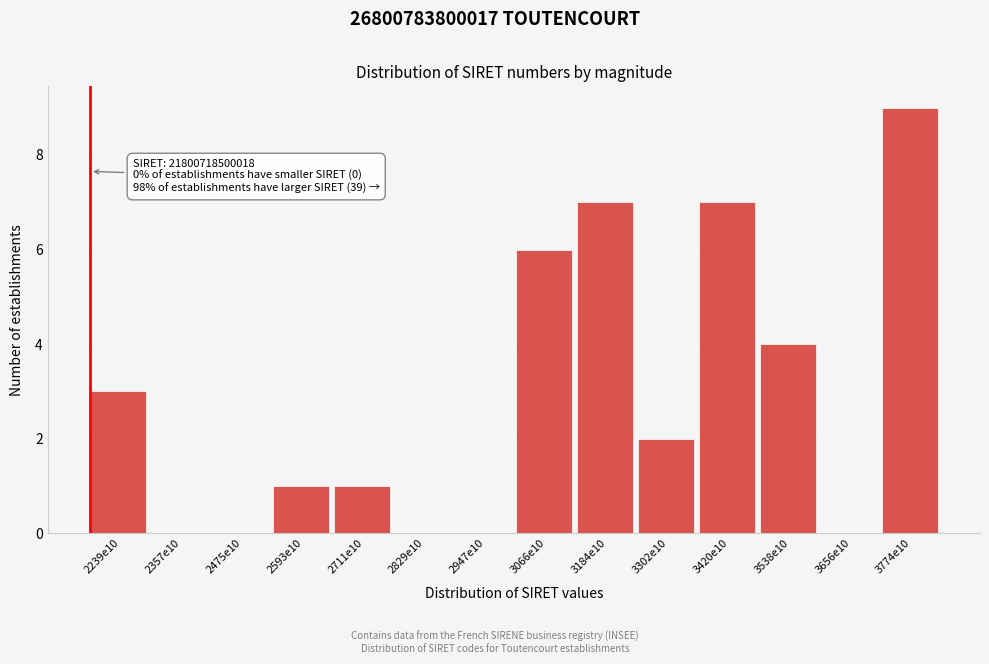

Reading left to right, transcribe all the data shown in this chart.

2239e10=3	2357e10=0	2475e10=0	2593e10=1	2711e10=1	2829e10=0	2947e10=0	3066e10=6	3184e10=7	3302e10=2	3420e10=7	3538e10=4	3656e10=0	3774e10=9